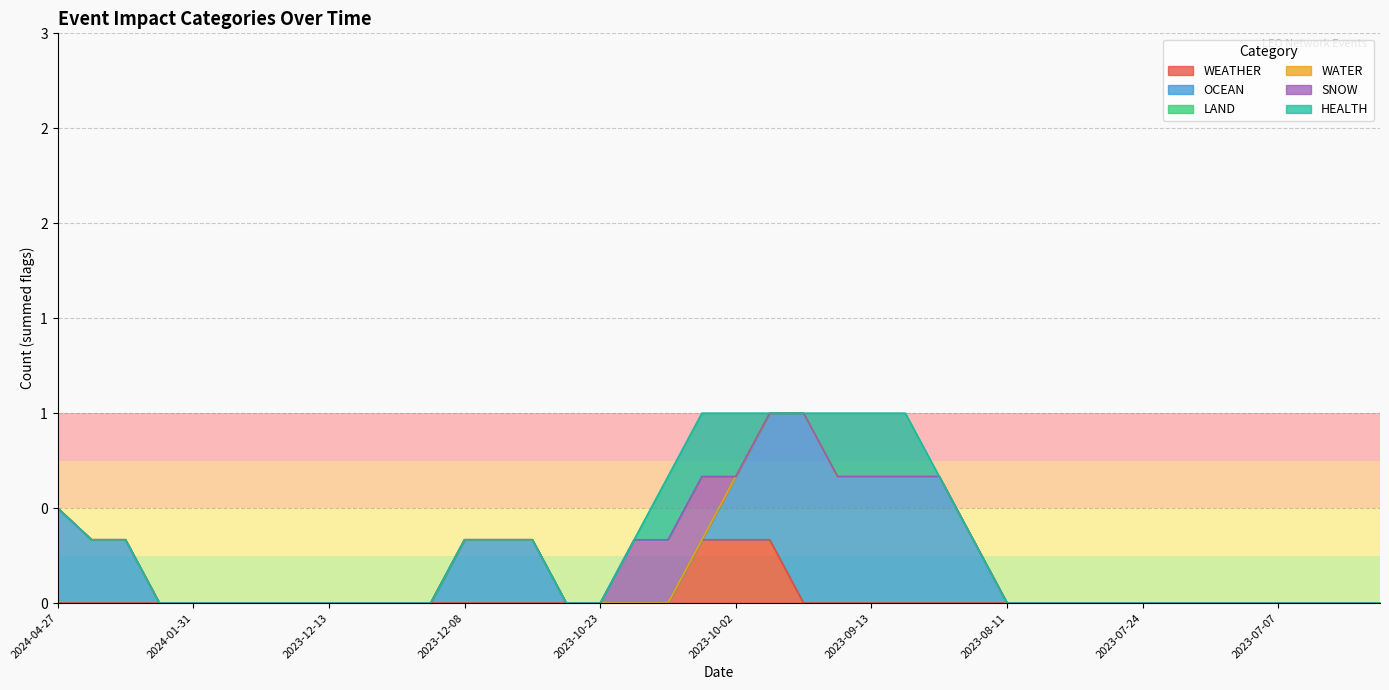

How many lines are shown in the chart?

6